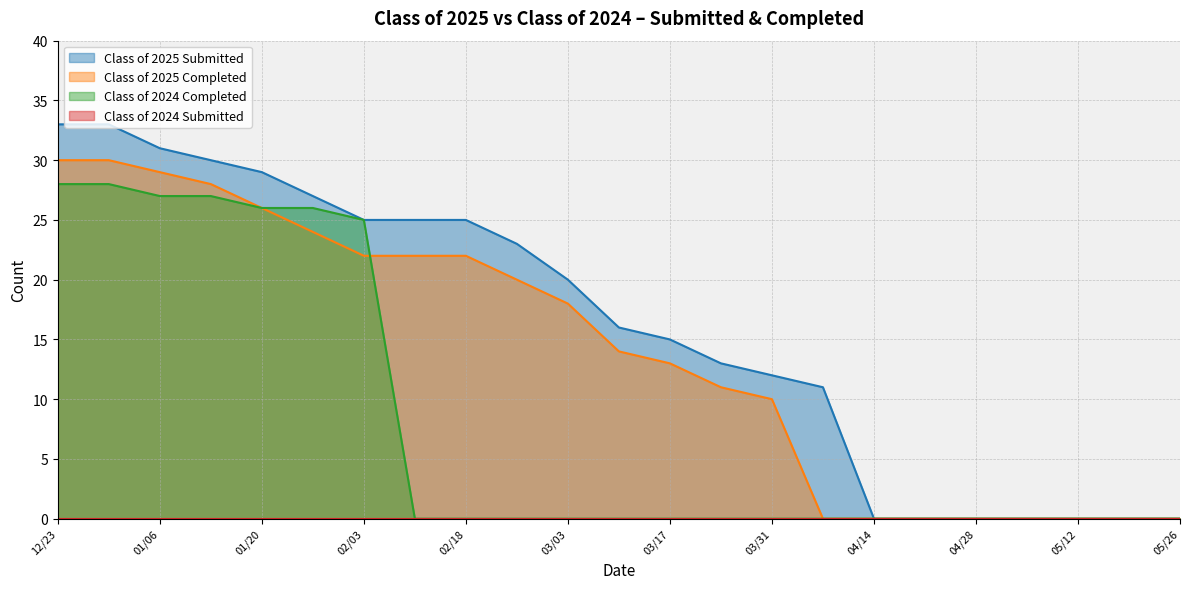

Which has a higher value, 05/19 or 04/07?

04/07